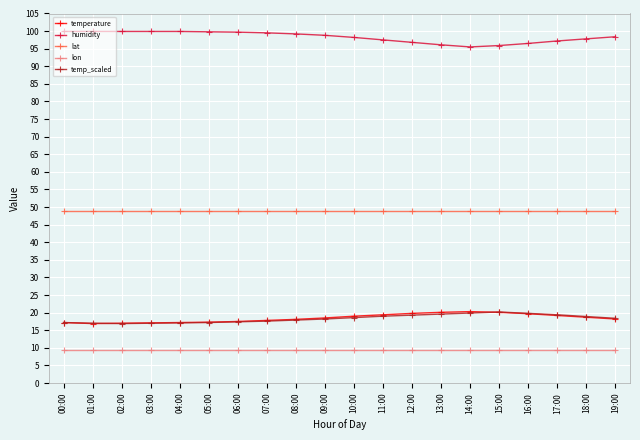

What is the spread (max minus min) of values at 09:00?

89.5